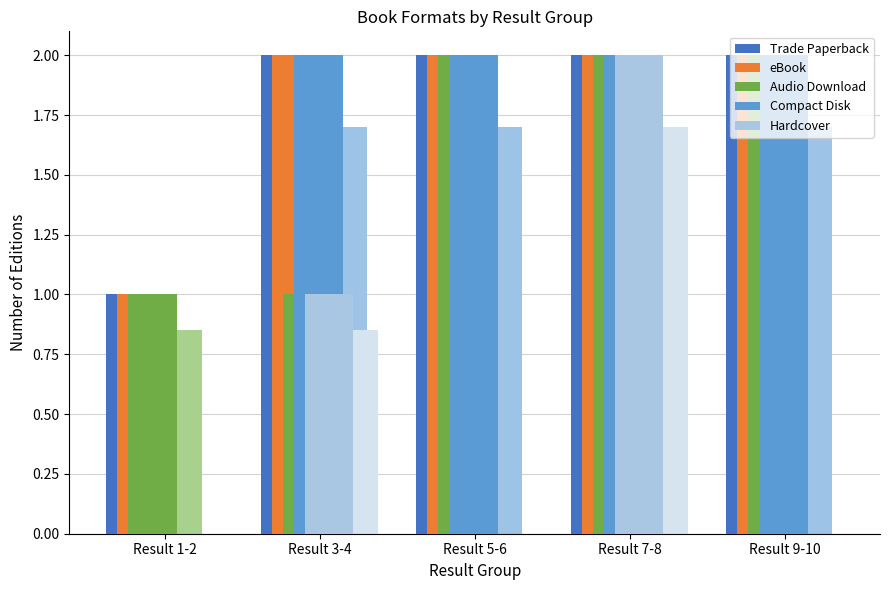

Which category has the lowest value in the eBook series?

Result 1-2